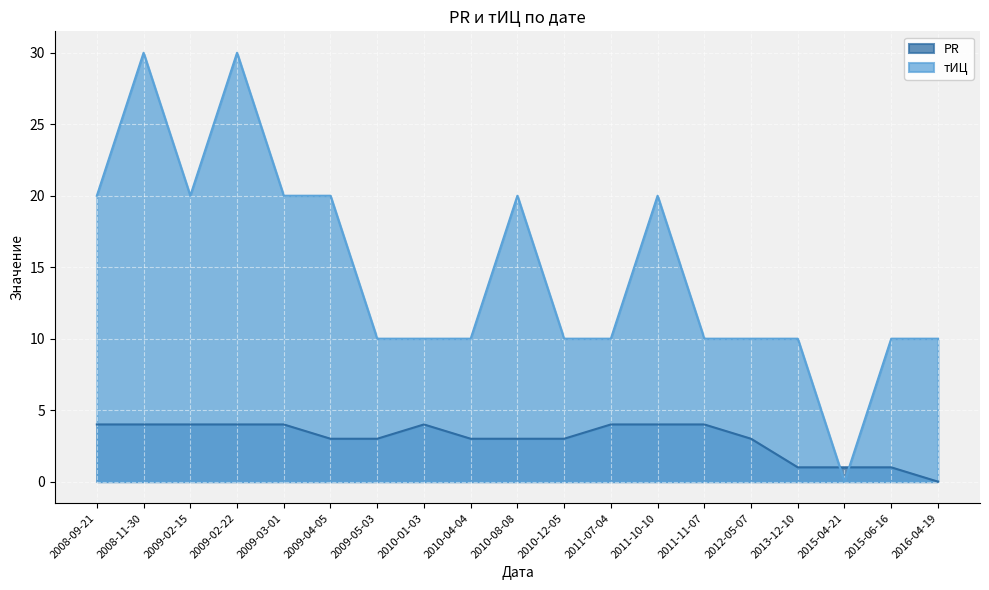

True or false: тИЦ and PR intersect in this chart.

True